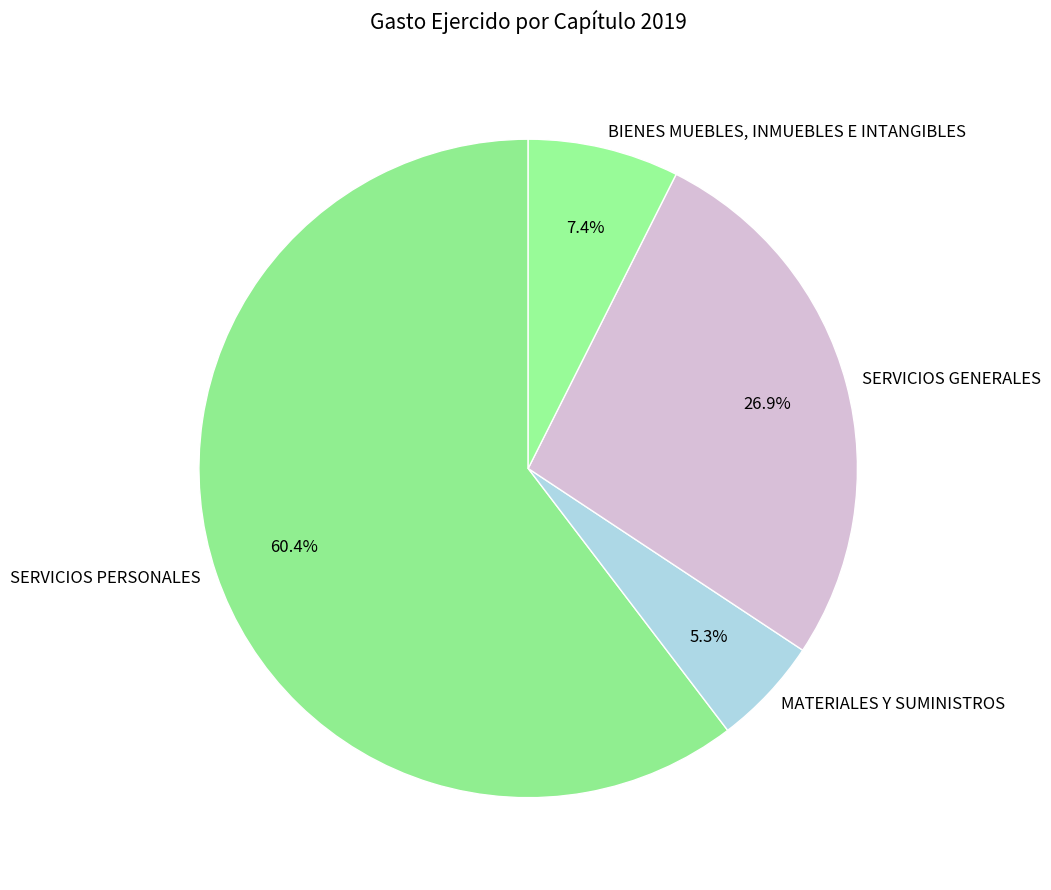

To the nearest percent, what is the average slice percentage?

25%